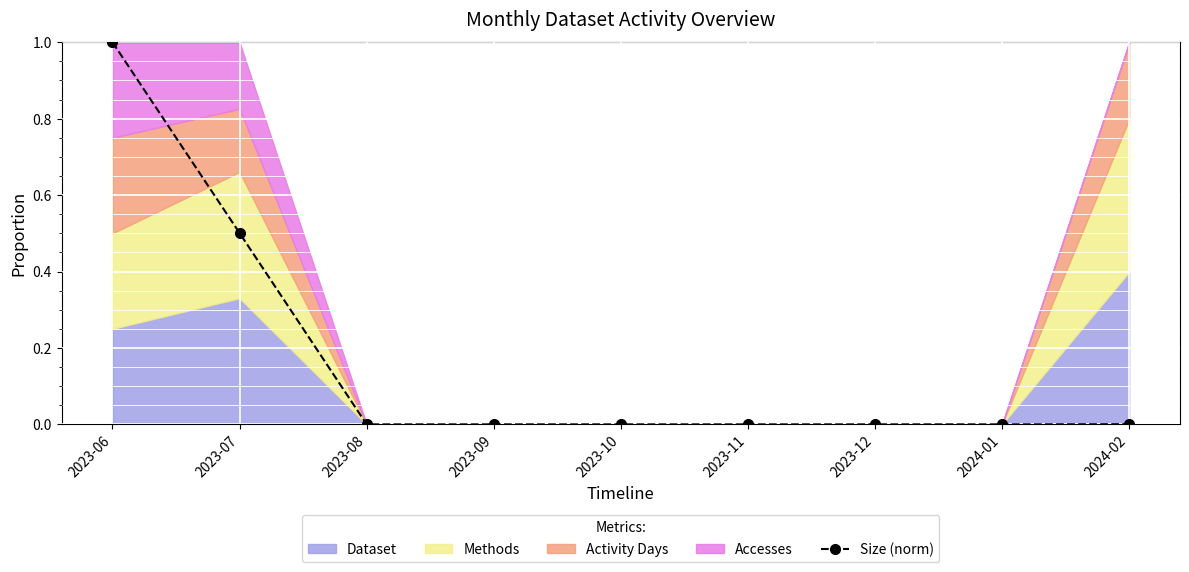

True or false: Size (norm) has a value of 0.7 at 2023-07.

False